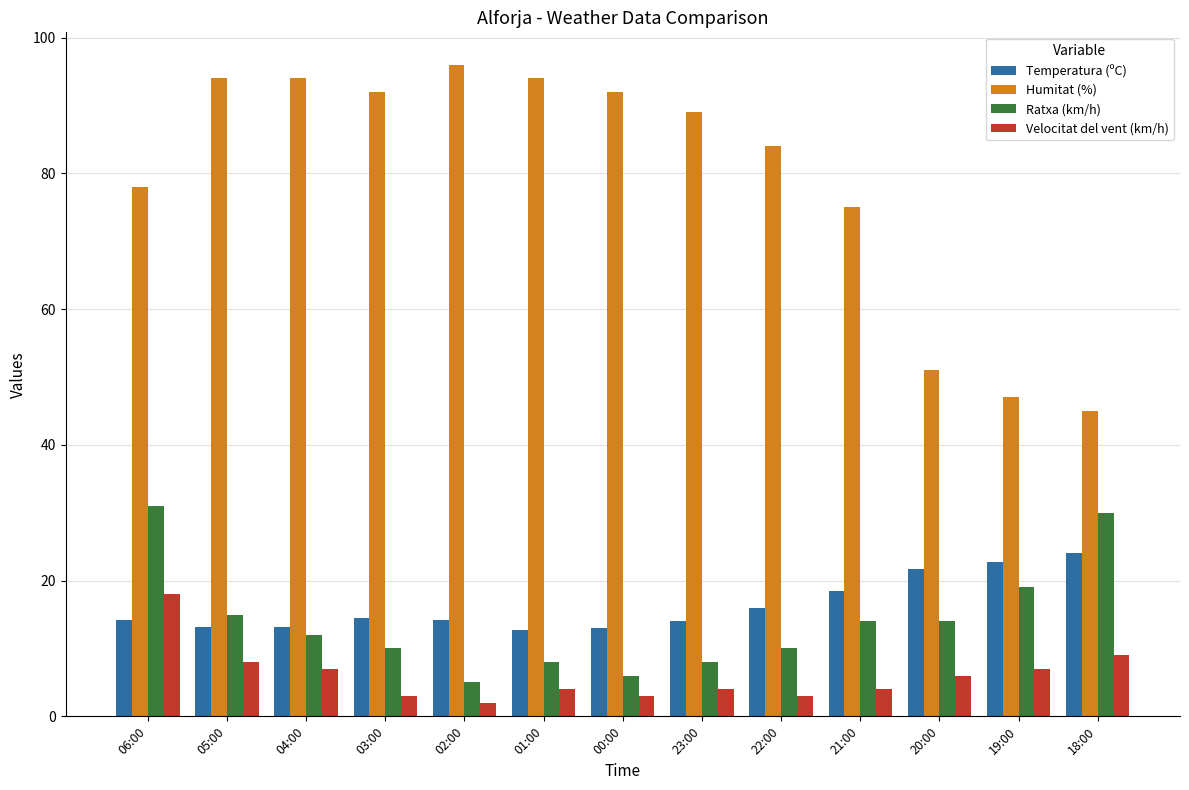

Does the chart contain any negative values?

No